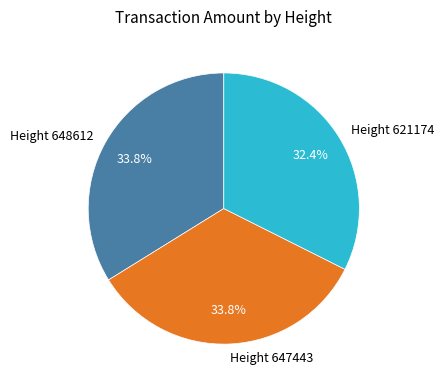

What is the smallest slice in the pie chart?

Height 621174